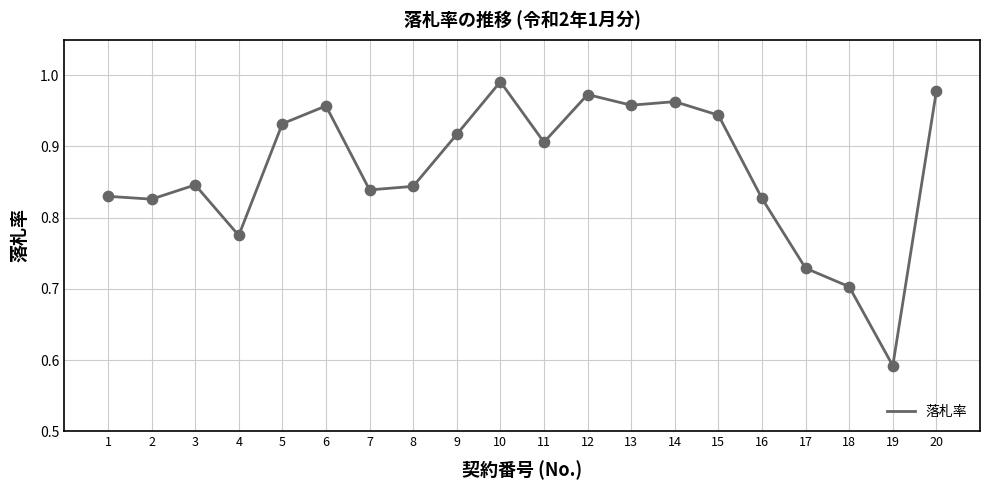

What is the change in value from 15 to 17?

-0.2